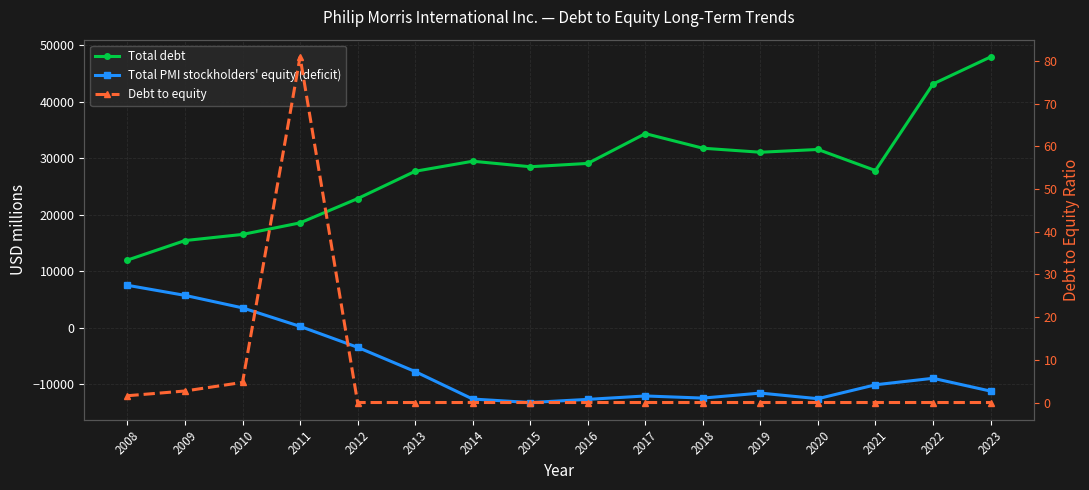

How many positive values does the Debt to equity series have?

4